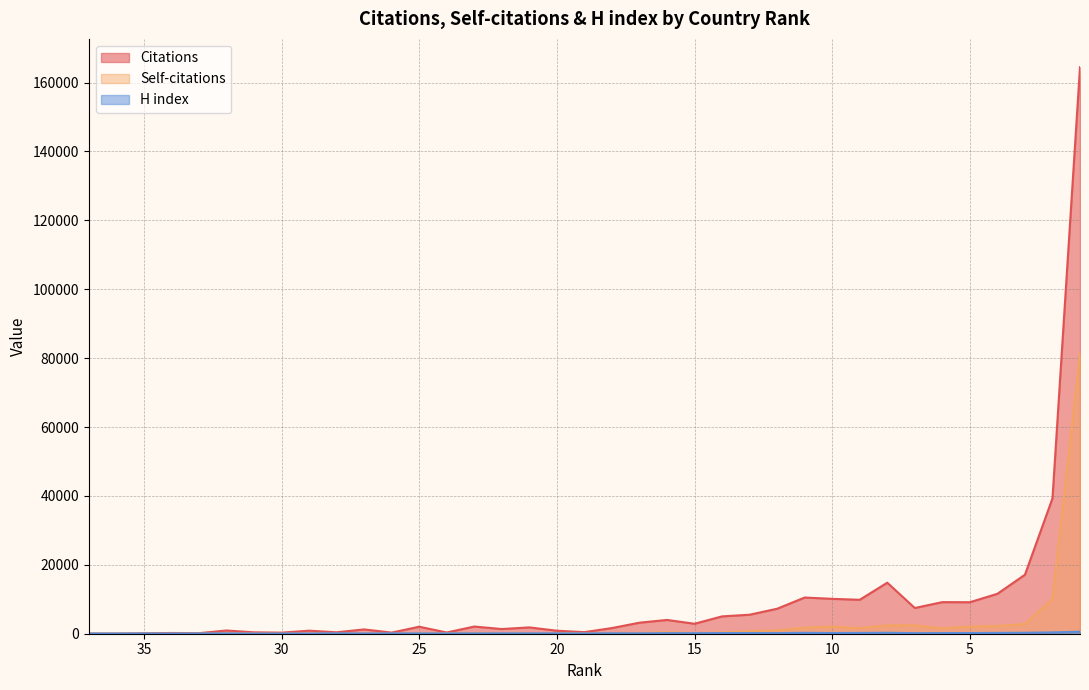

The H index series shows 69 at 26. True or false?

False